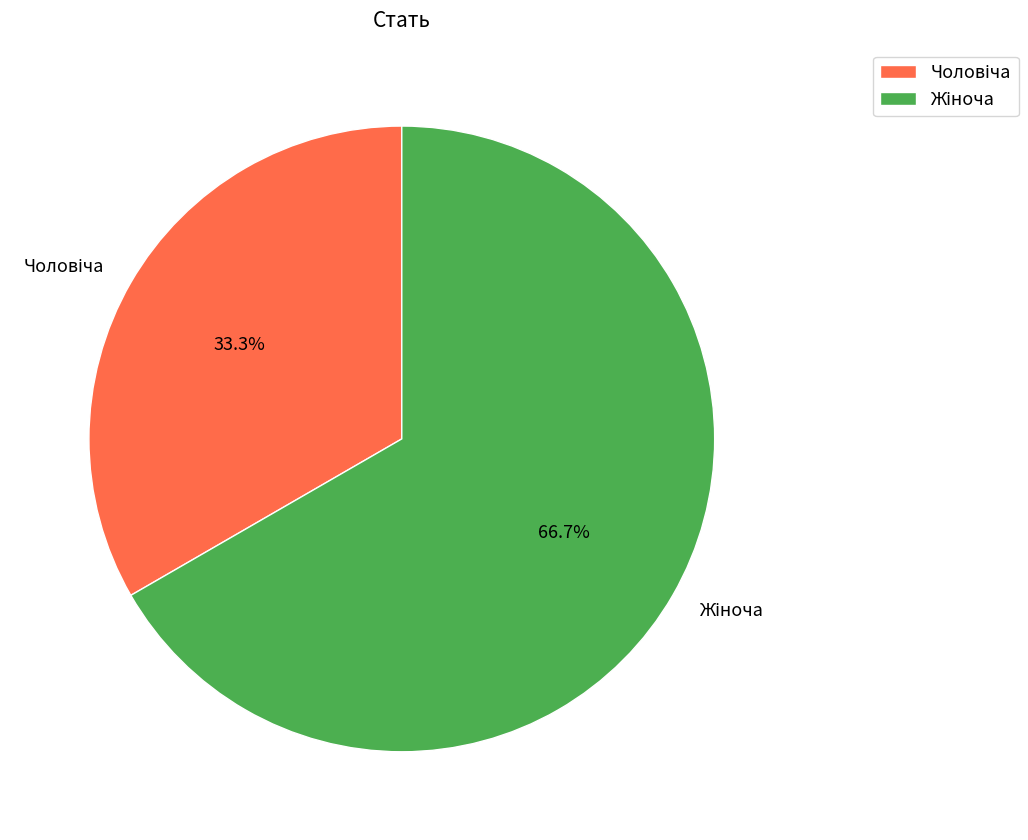

Is there any slice that represents more than half of the pie?

Yes